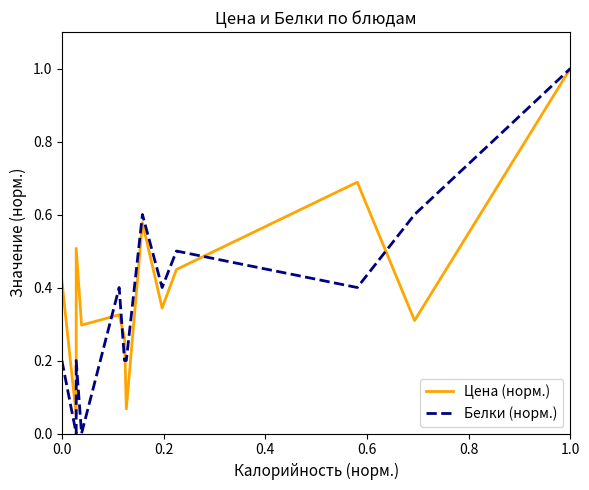

How many times do Цена (норм.) and Белки (норм.) cross each other?

5